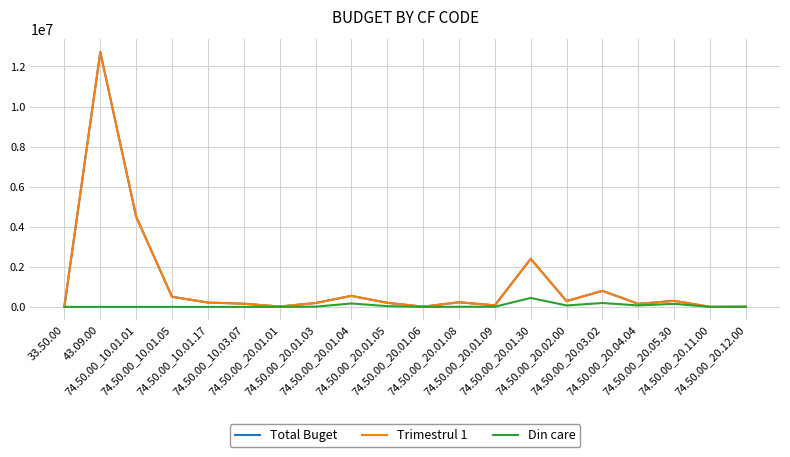

Does the chart display data point markers on the line(s)?

No